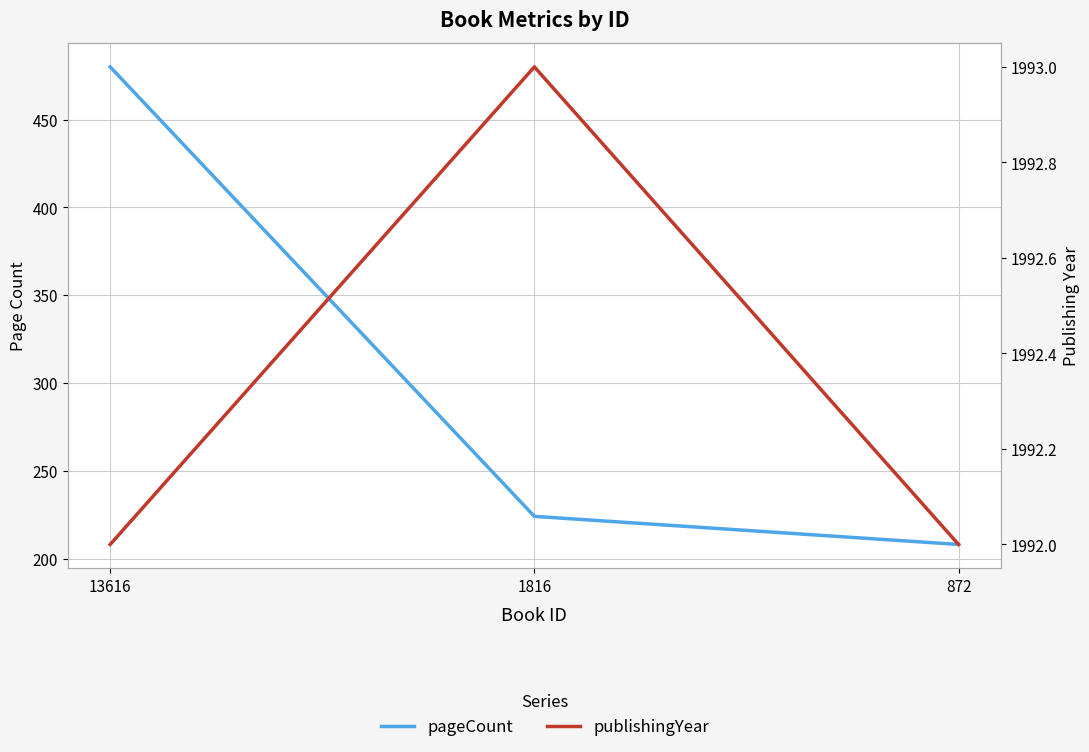

How many categories are shown in the chart?

3